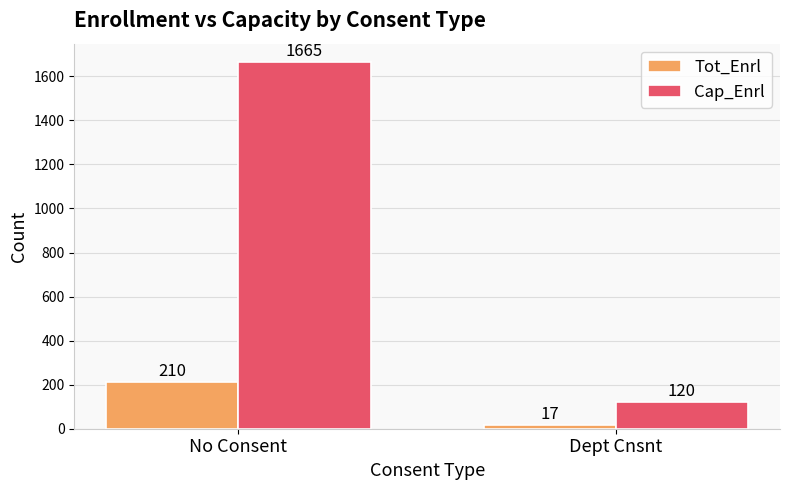

Is it true that Tot_Enrl equals 210 at No Consent?

True